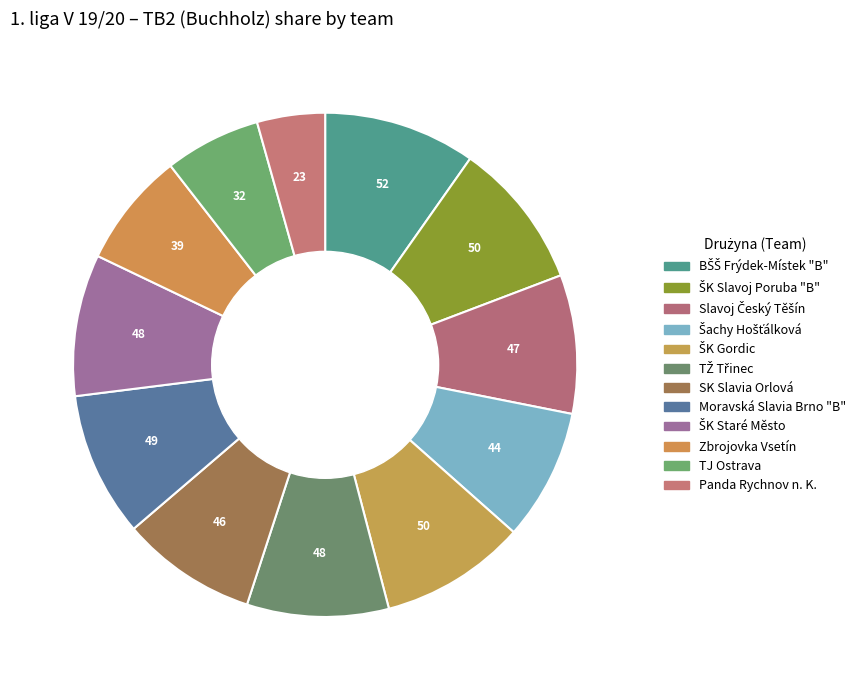

True or false: TJ Ostrava accounts for 6% of the total.

True